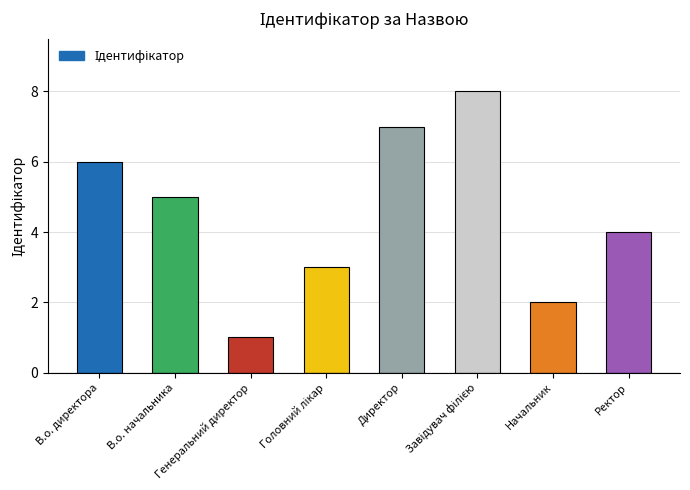

What is the maximum value shown in the chart?

8